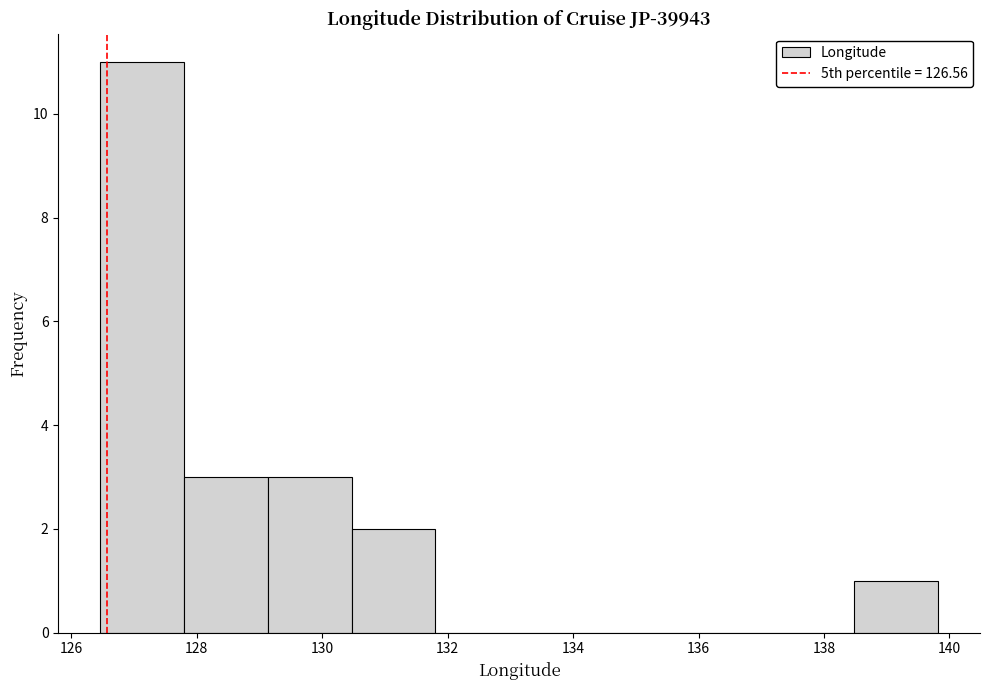

What is the height of the bar covering 138.4 to 139.8 on the x-axis? Neither the bar edges nor the heights are printed on the chart, so give them approximately, as read against the axes.

1